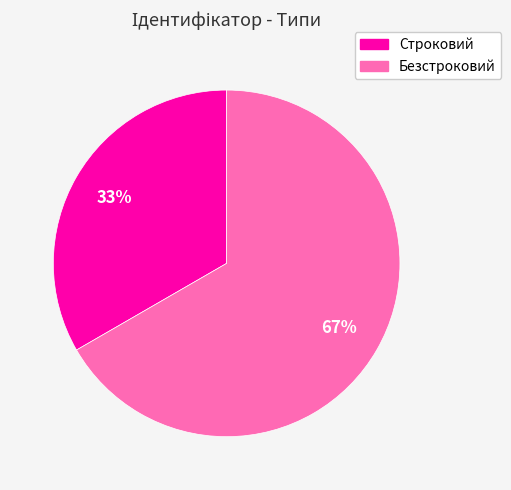

Is it true that Строковий is 33% of the pie?

True